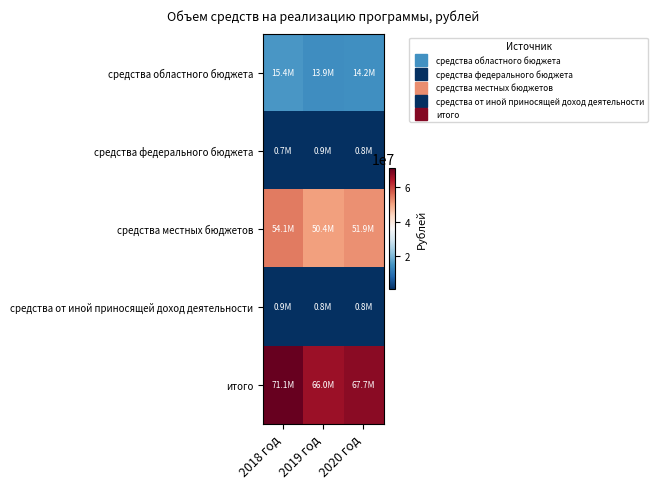

What is the total value across all series at 2018 год?

142150151.3